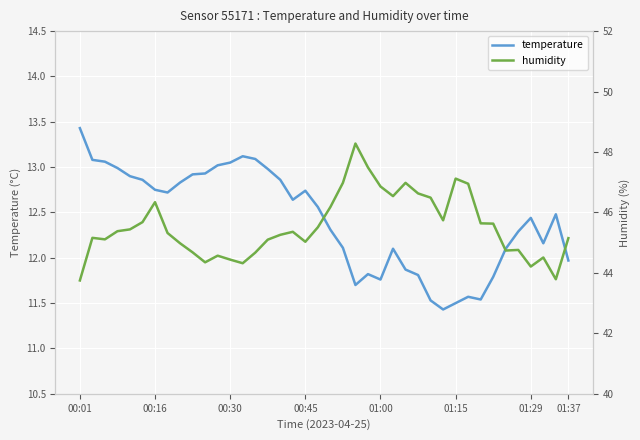

What is the lowest value of the temperature series?

11.4